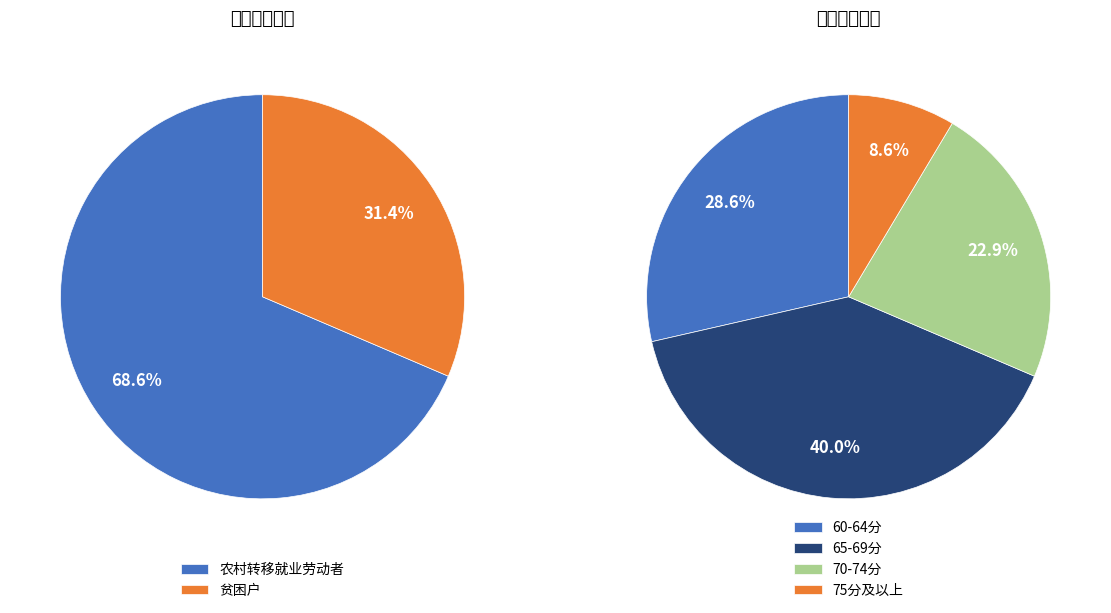

Does 贫困户 account for over 50% of the chart?

No